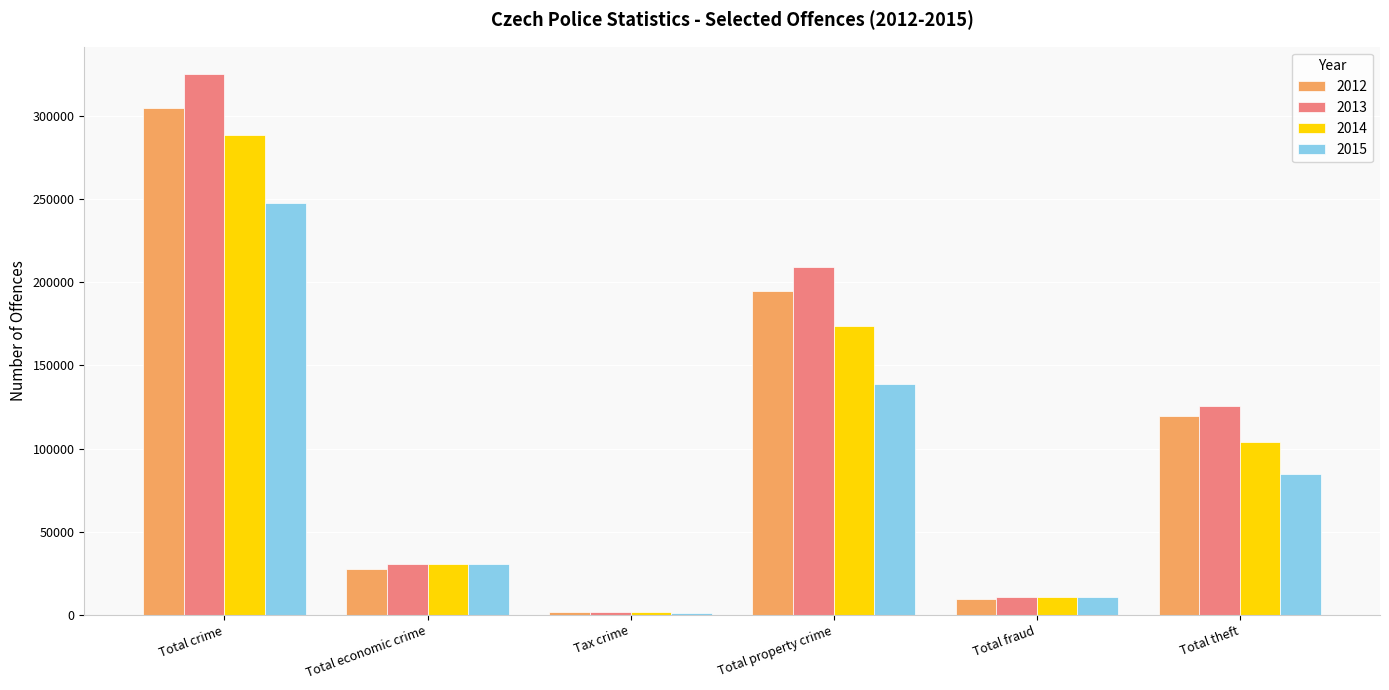

Read the 2013 value at Tax crime, to the nearest 10.

1700